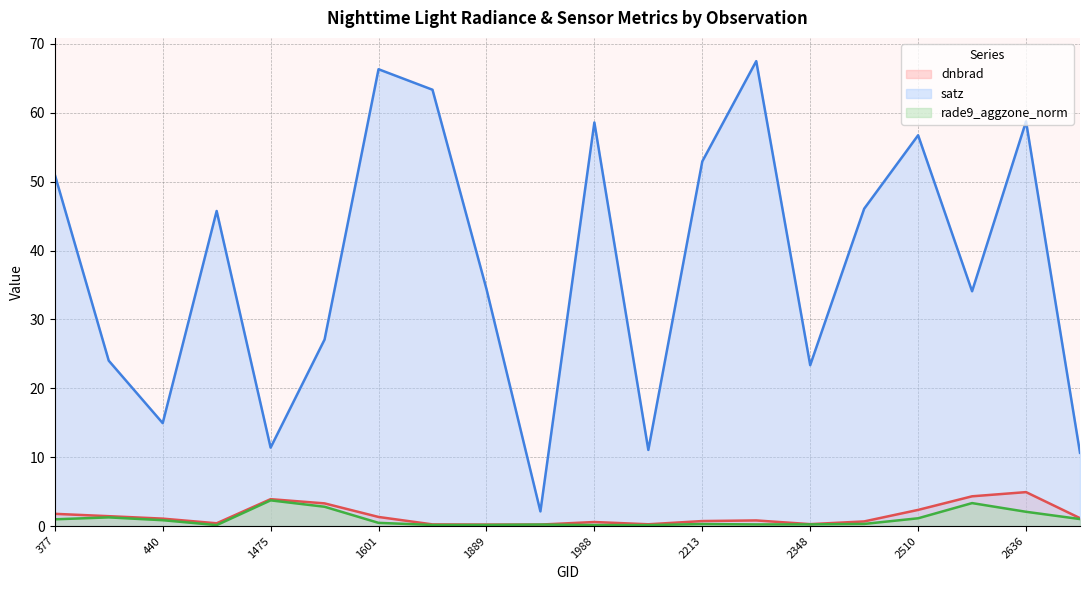

At which category does rade9_aggzone_norm reach its first local peak?

413